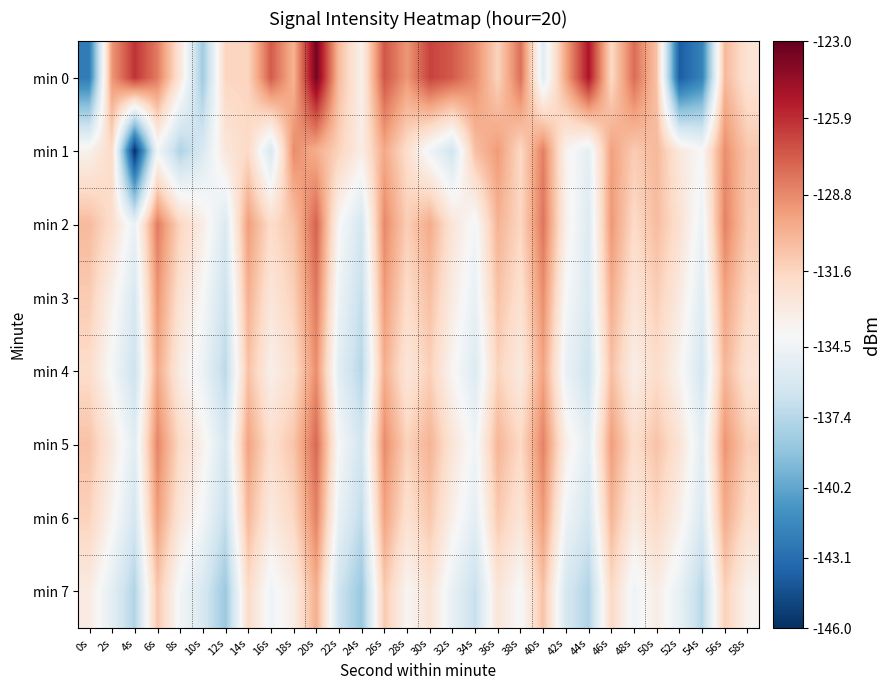

At which category is the sum across all series the highest?

20s